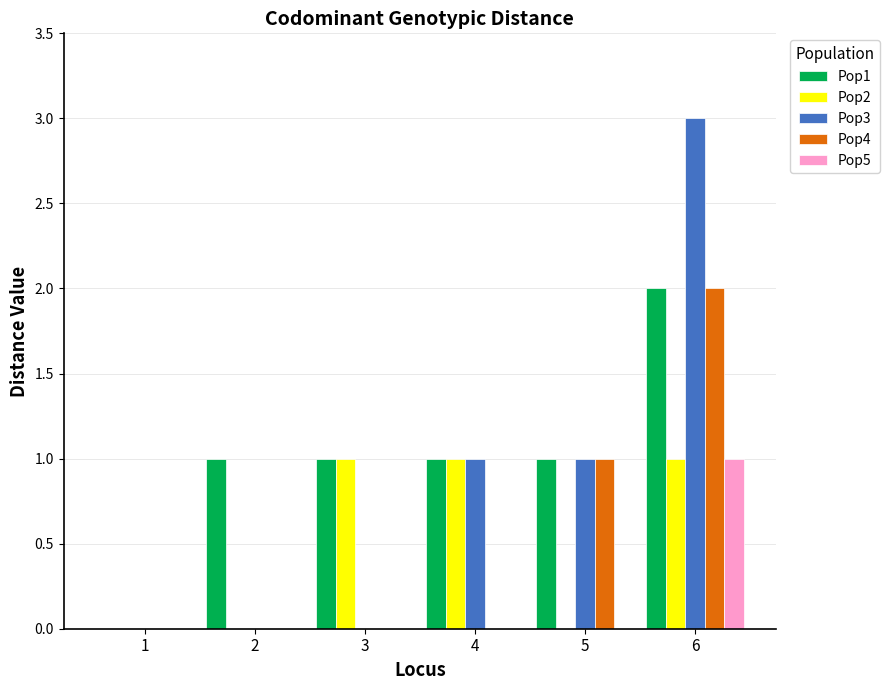

Between 2 and 3, which series saw the biggest shift?

Pop2